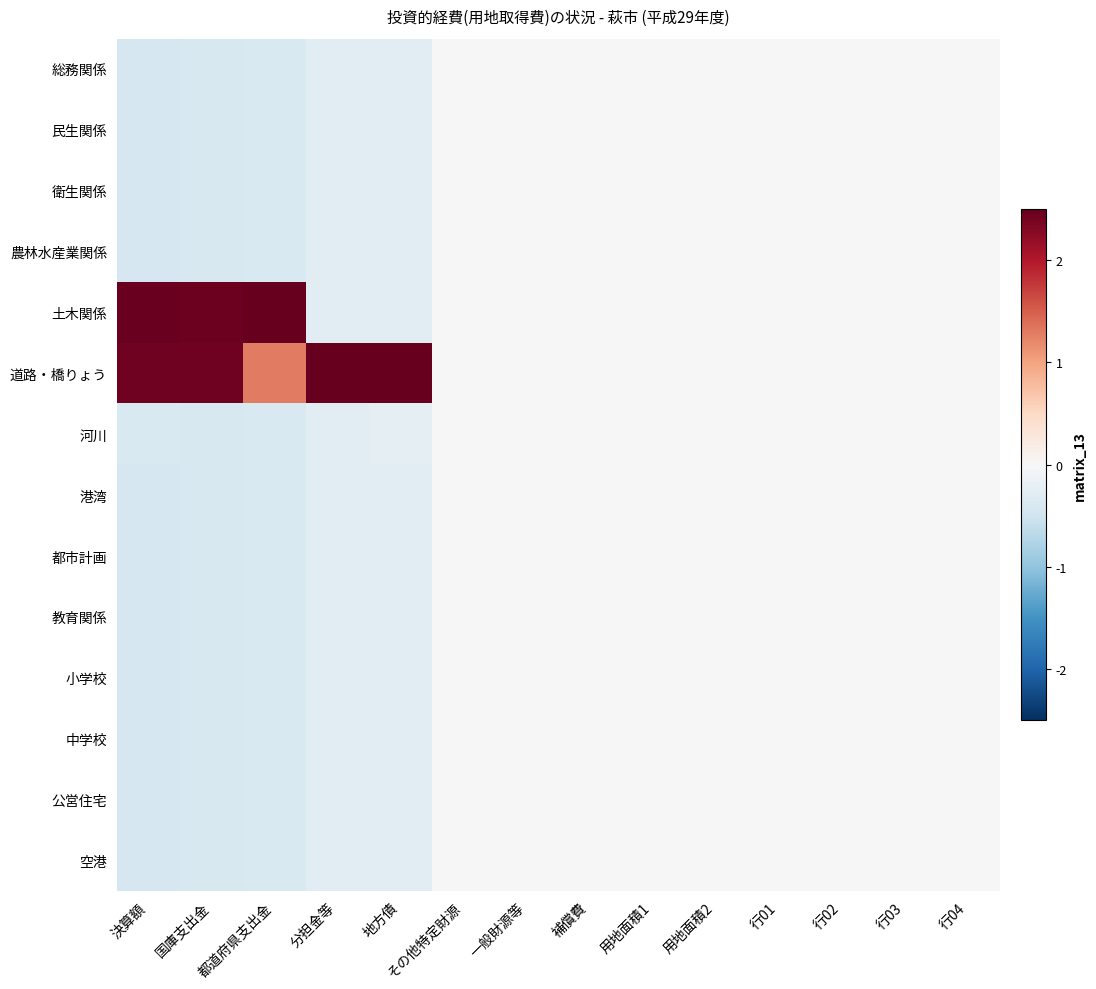

Reading right to left, what are all the values shown in this chart?

総務関係: 行04=0.0	行03=0.0	行02=0.0	行01=0.0	用地面積2=0.0	用地面積1=0.0	補償費=0.0	一般財源等=0.0	その他特定財源=0.0	地方債=-0.3	分担金等=-0.3	都道府県支出金=-0.4	国庫支出金=-0.4	決算額=-0.4
民生関係: 行04=0.0	行03=0.0	行02=0.0	行01=0.0	用地面積2=0.0	用地面積1=0.0	補償費=0.0	一般財源等=0.0	その他特定財源=0.0	地方債=-0.3	分担金等=-0.3	都道府県支出金=-0.4	国庫支出金=-0.4	決算額=-0.4
衛生関係: 行04=0.0	行03=0.0	行02=0.0	行01=0.0	用地面積2=0.0	用地面積1=0.0	補償費=0.0	一般財源等=0.0	その他特定財源=0.0	地方債=-0.3	分担金等=-0.3	都道府県支出金=-0.4	国庫支出金=-0.4	決算額=-0.4
農林水産業関係: 行04=0.0	行03=0.0	行02=0.0	行01=0.0	用地面積2=0.0	用地面積1=0.0	補償費=0.0	一般財源等=0.0	その他特定財源=0.0	地方債=-0.3	分担金等=-0.3	都道府県支出金=-0.4	国庫支出金=-0.4	決算額=-0.4
土木関係: 行04=0.0	行03=0.0	行02=0.0	行01=0.0	用地面積2=0.0	用地面積1=0.0	補償費=0.0	一般財源等=0.0	その他特定財源=0.0	地方債=-0.3	分担金等=-0.3	都道府県支出金=2.5	国庫支出金=2.5	決算額=2.5
道路・橋りょう: 行04=0.0	行03=0.0	行02=0.0	行01=0.0	用地面積2=0.0	用地面積1=0.0	補償費=0.0	一般財源等=0.0	その他特定財源=0.0	地方債=2.5	分担金等=2.5	都道府県支出金=1.3	国庫支出金=2.4	決算額=2.4
河川: 行04=0.0	行03=0.0	行02=0.0	行01=0.0	用地面積2=0.0	用地面積1=0.0	補償費=0.0	一般財源等=0.0	その他特定財源=0.0	地方債=-0.3	分担金等=-0.3	都道府県支出金=-0.4	国庫支出金=-0.4	決算額=-0.4
港湾: 行04=0.0	行03=0.0	行02=0.0	行01=0.0	用地面積2=0.0	用地面積1=0.0	補償費=0.0	一般財源等=0.0	その他特定財源=0.0	地方債=-0.3	分担金等=-0.3	都道府県支出金=-0.4	国庫支出金=-0.4	決算額=-0.4
都市計画: 行04=0.0	行03=0.0	行02=0.0	行01=0.0	用地面積2=0.0	用地面積1=0.0	補償費=0.0	一般財源等=0.0	その他特定財源=0.0	地方債=-0.3	分担金等=-0.3	都道府県支出金=-0.4	国庫支出金=-0.4	決算額=-0.4
教育関係: 行04=0.0	行03=0.0	行02=0.0	行01=0.0	用地面積2=0.0	用地面積1=0.0	補償費=0.0	一般財源等=0.0	その他特定財源=0.0	地方債=-0.3	分担金等=-0.3	都道府県支出金=-0.4	国庫支出金=-0.4	決算額=-0.4
小学校: 行04=0.0	行03=0.0	行02=0.0	行01=0.0	用地面積2=0.0	用地面積1=0.0	補償費=0.0	一般財源等=0.0	その他特定財源=0.0	地方債=-0.3	分担金等=-0.3	都道府県支出金=-0.4	国庫支出金=-0.4	決算額=-0.4
中学校: 行04=0.0	行03=0.0	行02=0.0	行01=0.0	用地面積2=0.0	用地面積1=0.0	補償費=0.0	一般財源等=0.0	その他特定財源=0.0	地方債=-0.3	分担金等=-0.3	都道府県支出金=-0.4	国庫支出金=-0.4	決算額=-0.4
公営住宅: 行04=0.0	行03=0.0	行02=0.0	行01=0.0	用地面積2=0.0	用地面積1=0.0	補償費=0.0	一般財源等=0.0	その他特定財源=0.0	地方債=-0.3	分担金等=-0.3	都道府県支出金=-0.4	国庫支出金=-0.4	決算額=-0.4
空港: 行04=0.0	行03=0.0	行02=0.0	行01=0.0	用地面積2=0.0	用地面積1=0.0	補償費=0.0	一般財源等=0.0	その他特定財源=0.0	地方債=-0.3	分担金等=-0.3	都道府県支出金=-0.4	国庫支出金=-0.4	決算額=-0.4